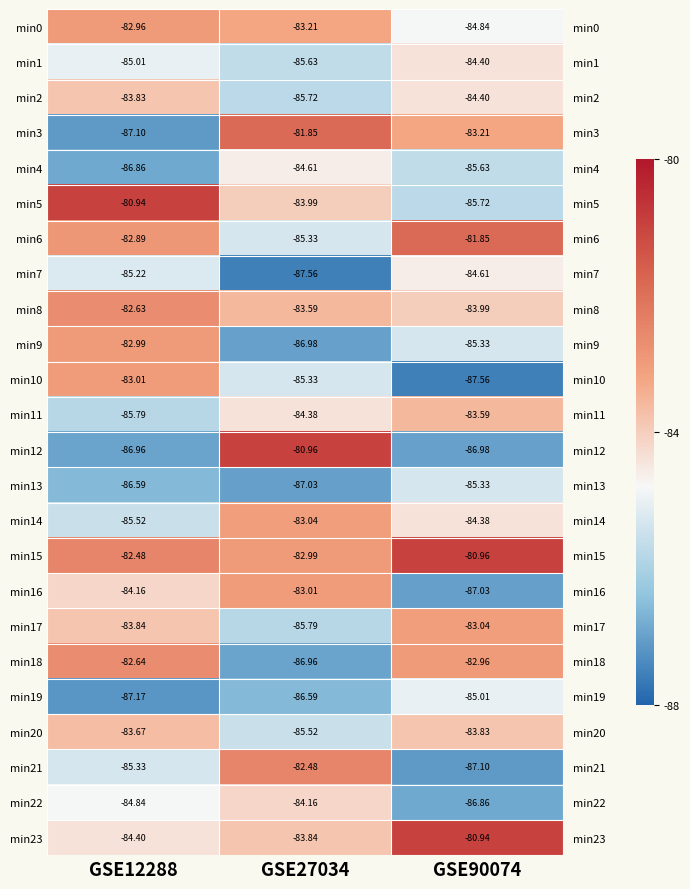

What is the lowest value of the min18 series?

-87.0